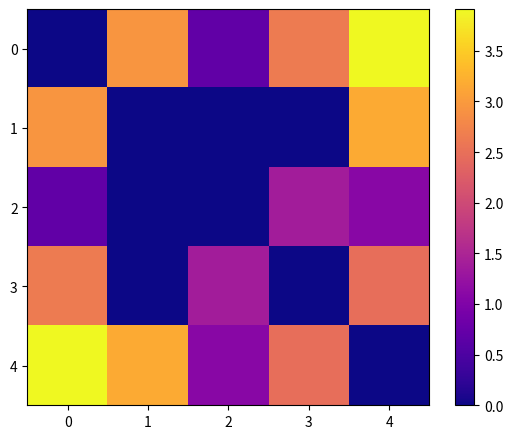

Reading left to right, list all the values displayed in this chart.

0: 0=0.0	1=2.9	2=0.7	3=2.6	4=3.9
1: 0=2.9	1=0.0	2=0.0	3=0.0	4=3.2
2: 0=0.7	1=0.0	2=0.0	3=1.4	4=1.1
3: 0=2.6	1=0.0	2=1.4	3=0.0	4=2.5
4: 0=3.9	1=3.2	2=1.1	3=2.5	4=0.0